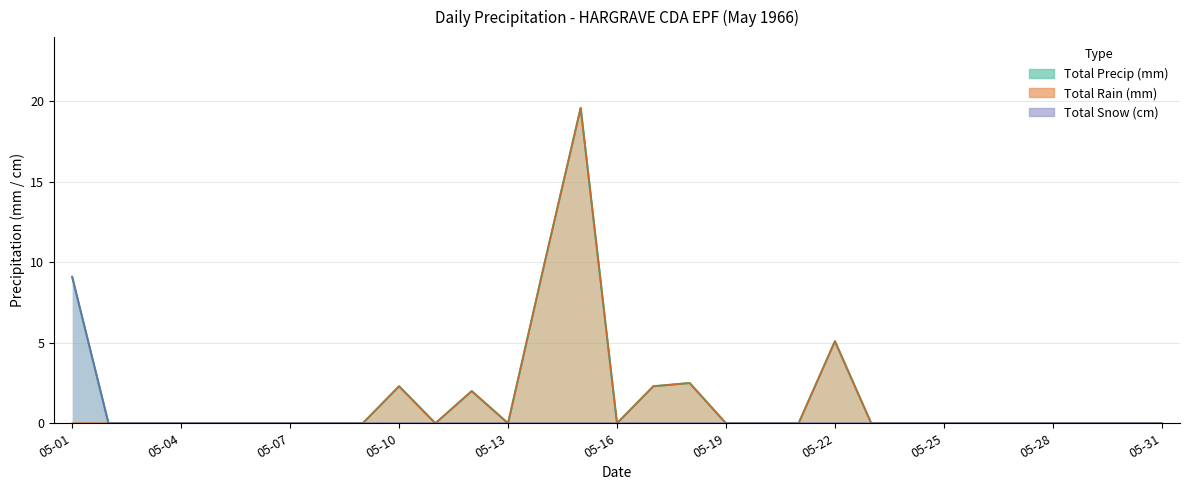

True or false: Total Rain (mm) and Total Precip (mm) intersect in this chart.

False